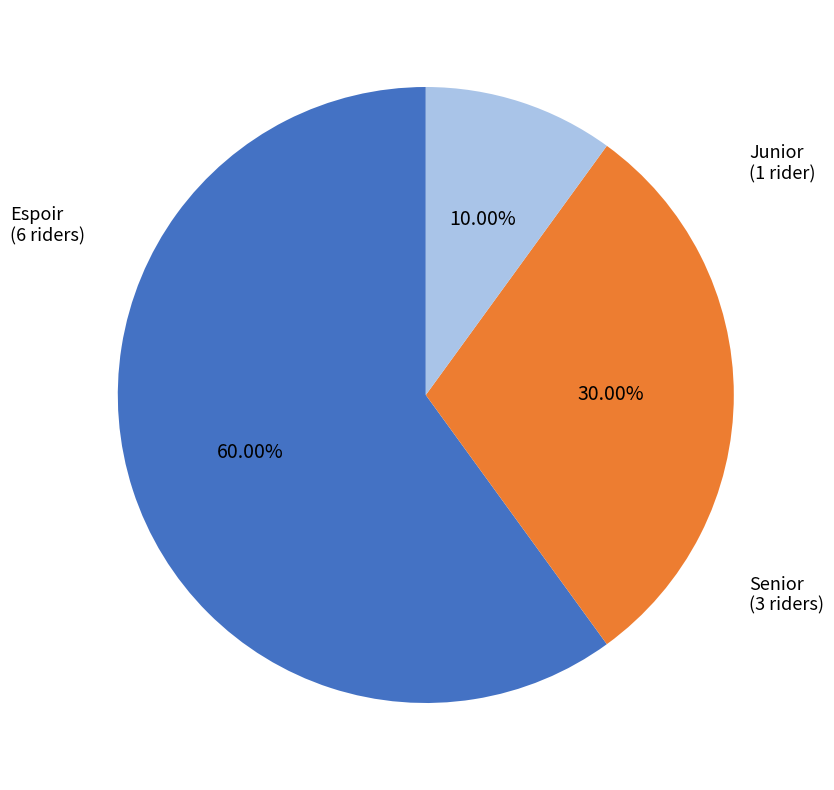

True or false: Senior accounts for 30% of the total.

True